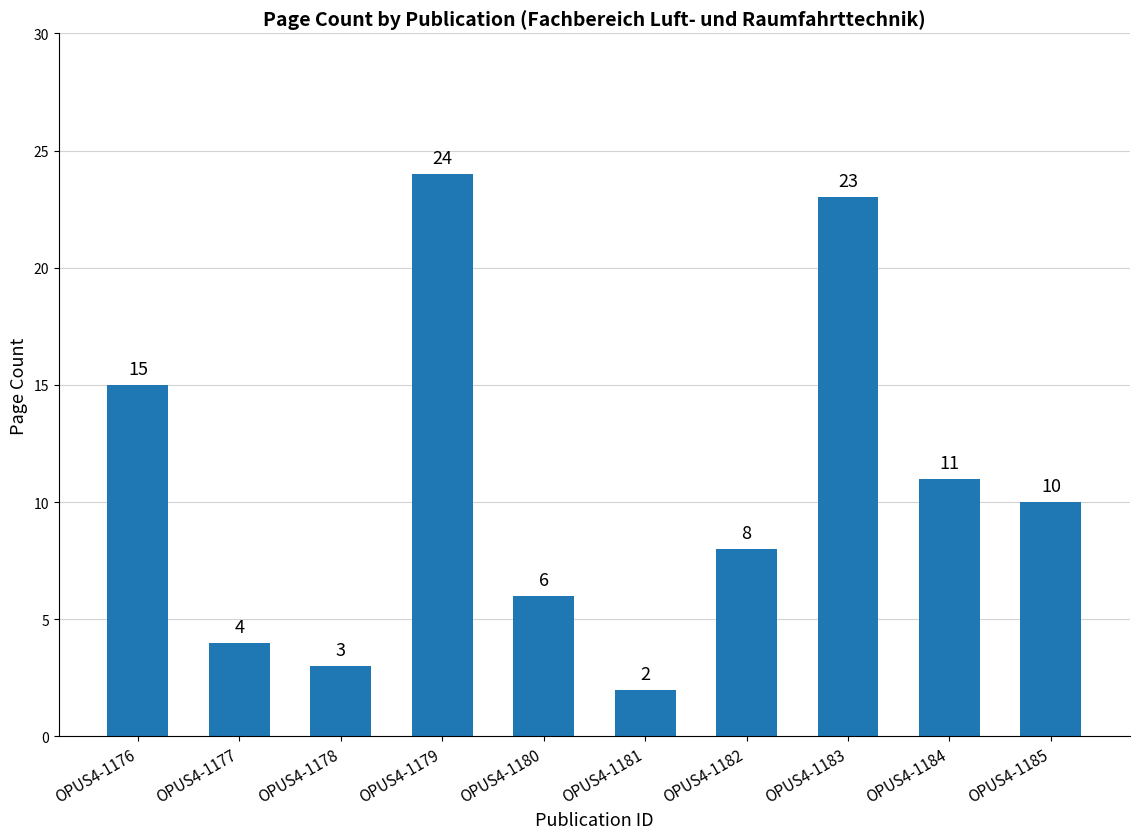

Reading left to right, list all the values displayed in this chart.

OPUS4-1176=15	OPUS4-1177=4	OPUS4-1178=3	OPUS4-1179=24	OPUS4-1180=6	OPUS4-1181=2	OPUS4-1182=8	OPUS4-1183=23	OPUS4-1184=11	OPUS4-1185=10